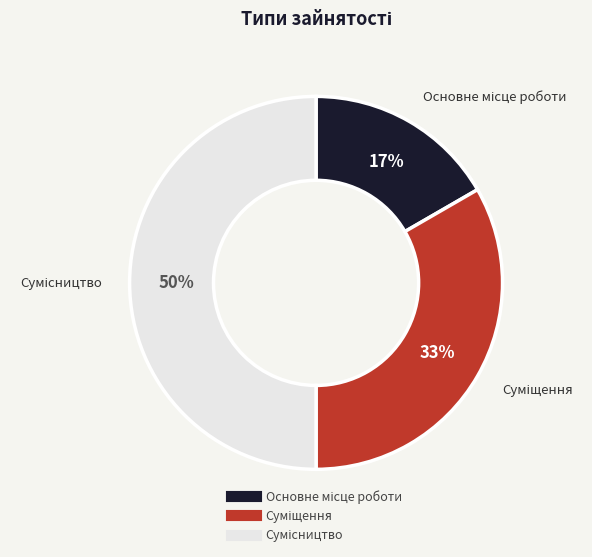

How many slices are in this pie chart?

3